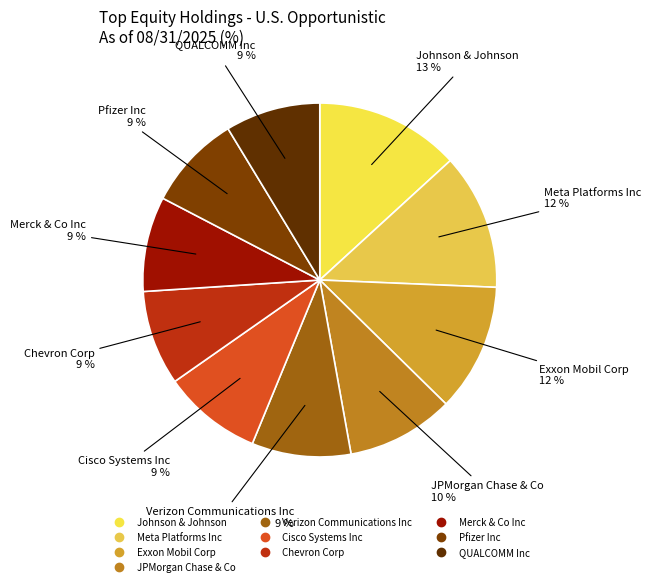

How many slices are in this pie chart?

10